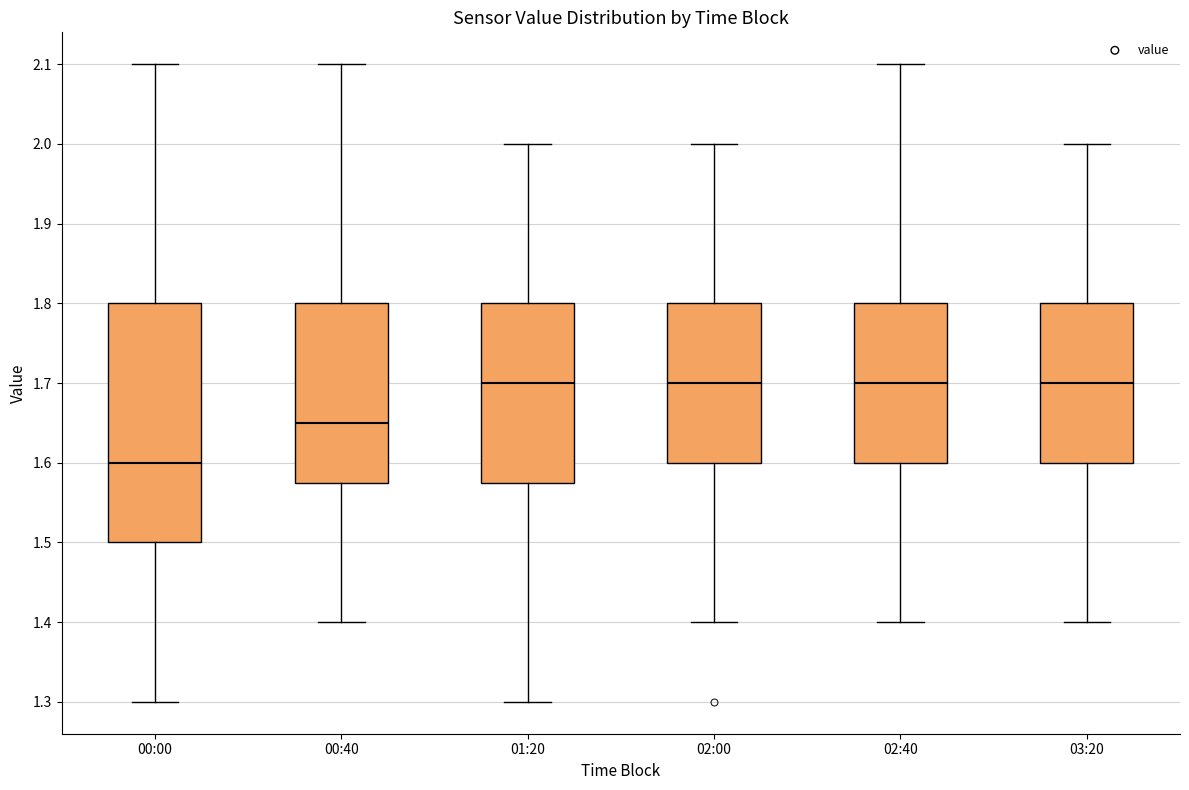

Where is the lower edge of the box for 02:00 on the y-axis? The values are not printed on the chart, so give them approximately, as read against the axis.

1.60